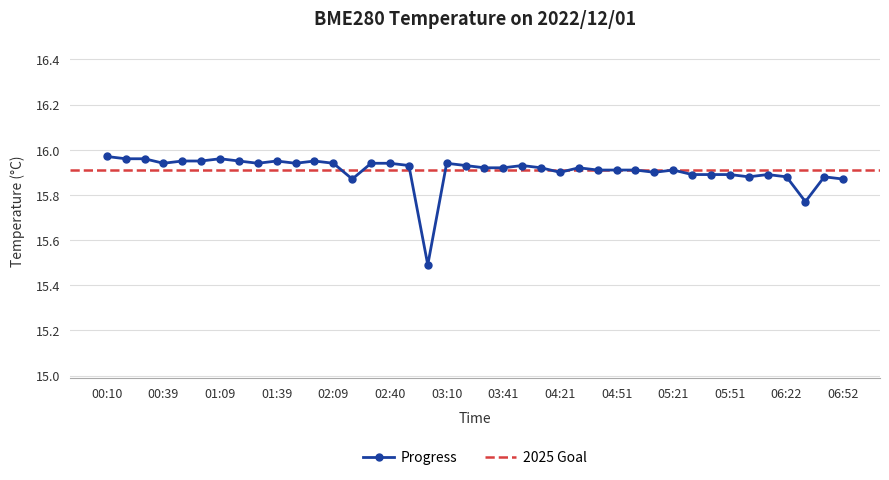

What is the value of the 38th point from the left?

15.8